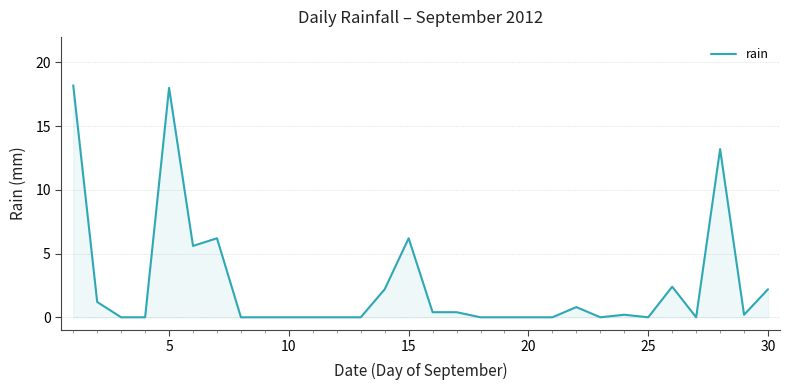

What is the difference between the maximum and minimum values?

18.2